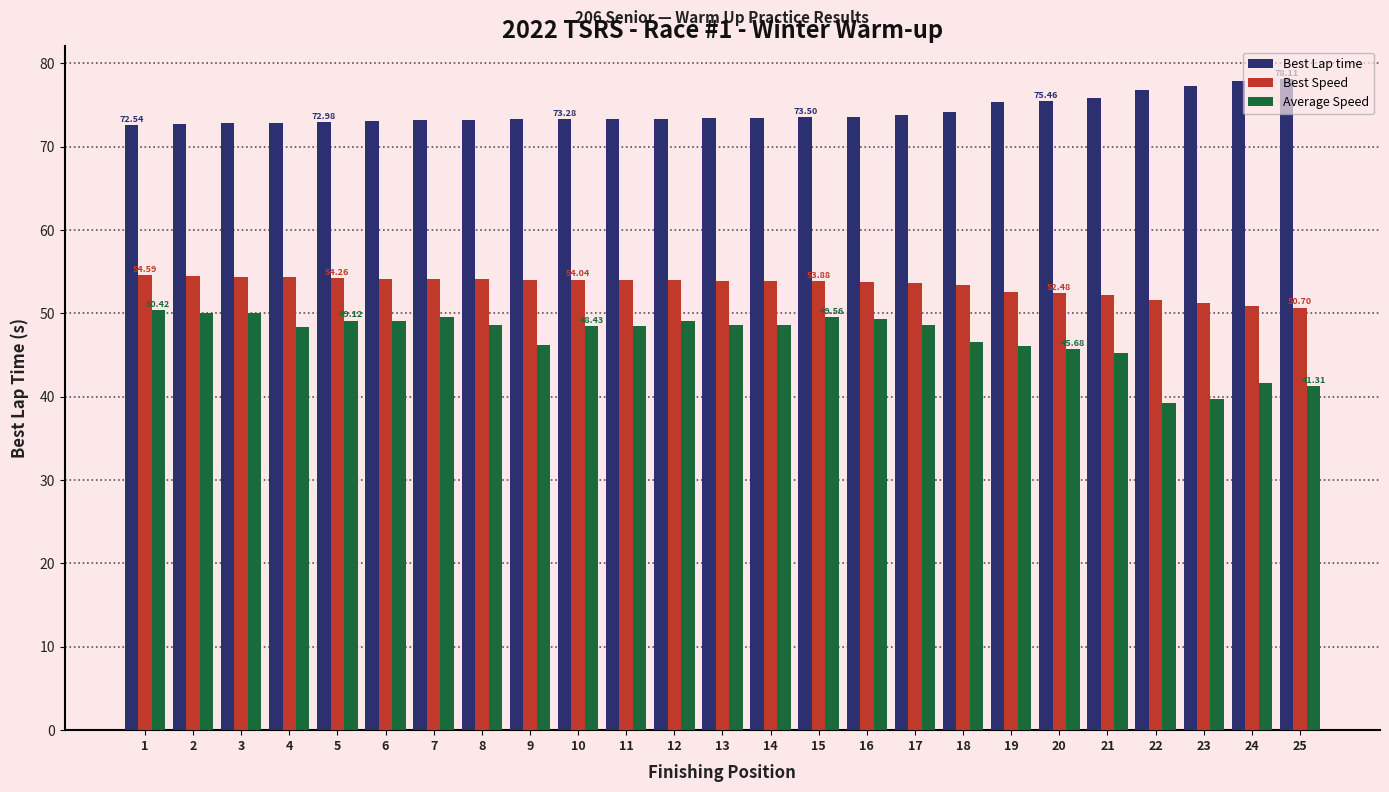

Count the number of data series in this chart.

3